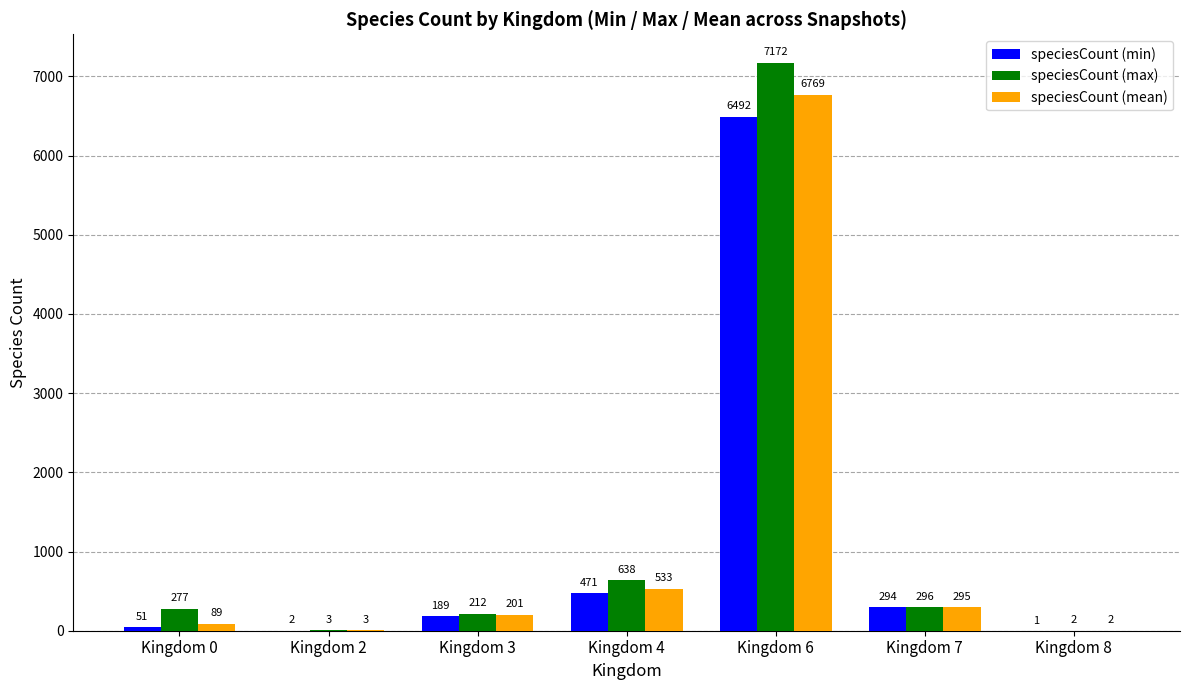

How many categories are shown in the chart?

7